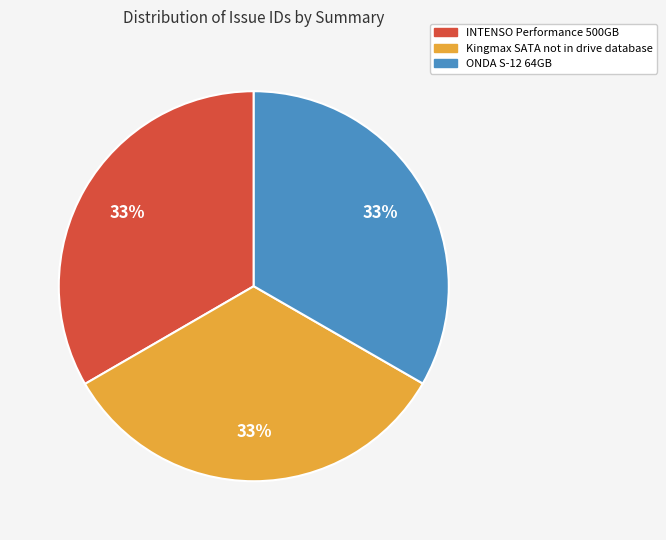

The ONDA S-12 64GB slice represents 23% of the pie. True or false?

False